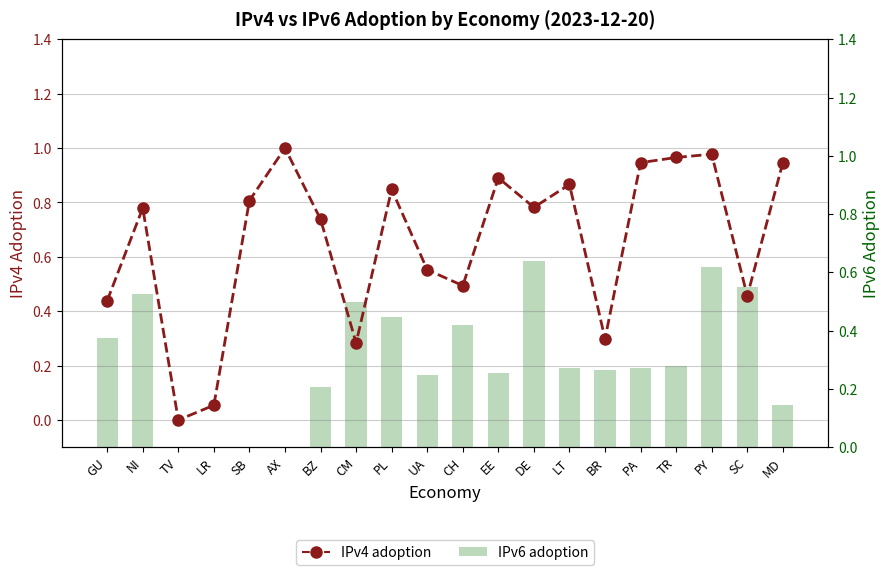

What is the value of the IPv4 adoption bar at the 17th from the left?

1.0